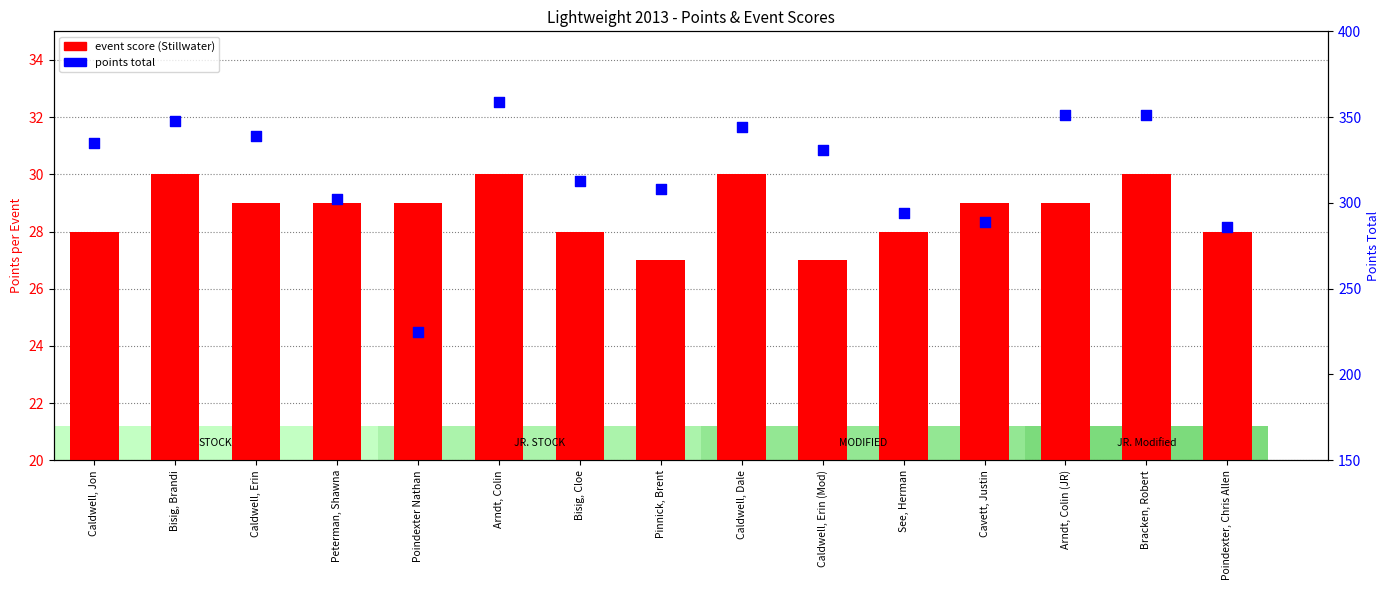

At how many categories does at least one series exceed 190?

15